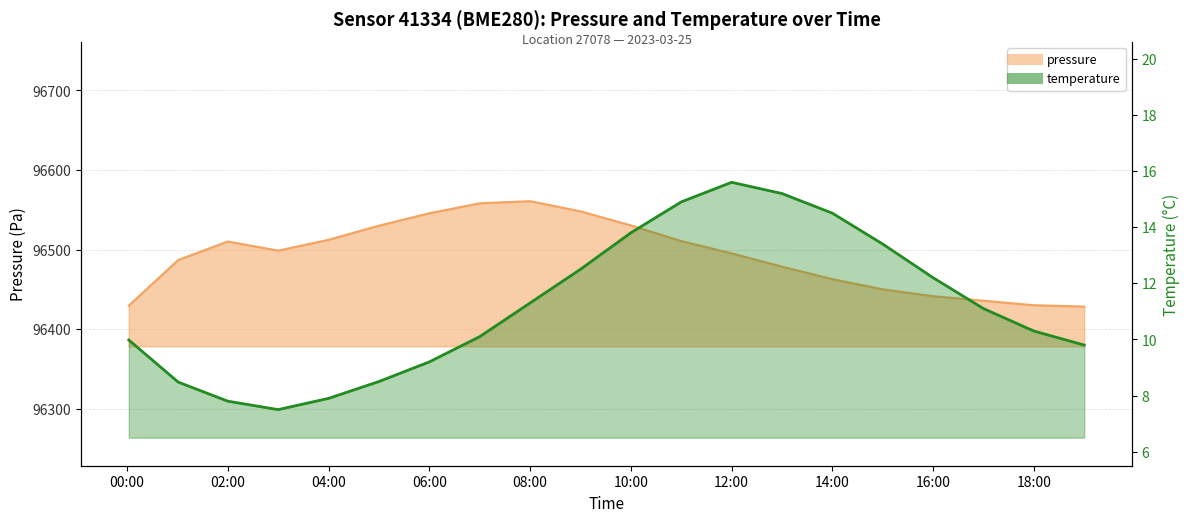

What is the approximate value of temperature at 02:00?

7.8